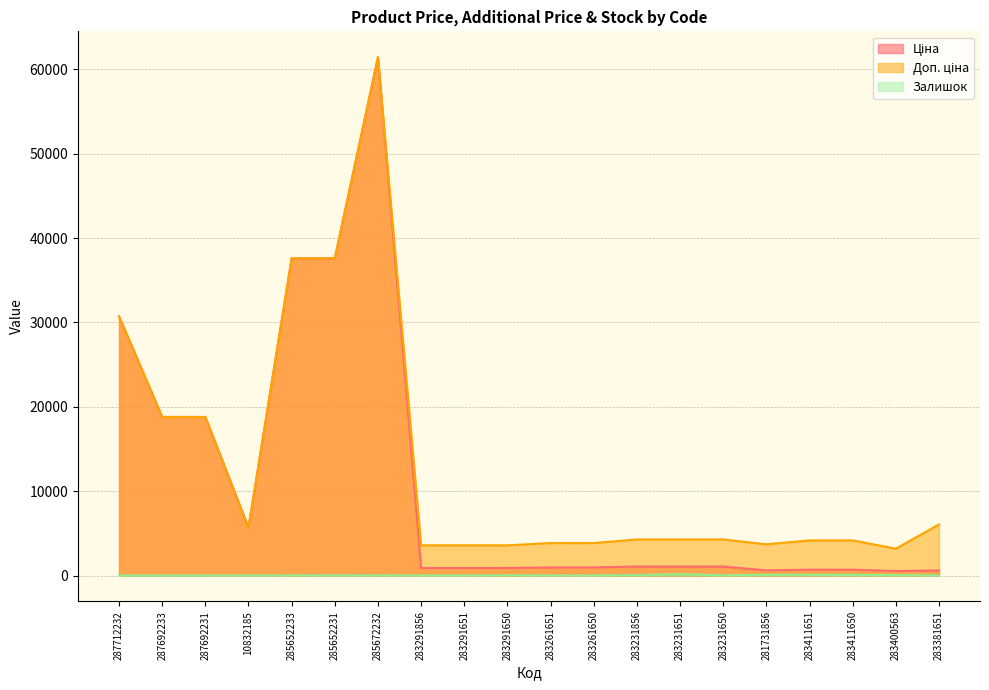

Is it true that Доп. ціна equals 5598.2 at 283261651?

False